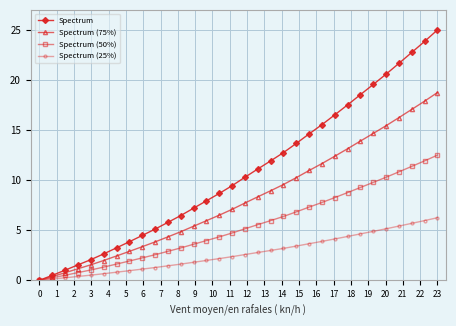

Which series has the largest range (max minus min)?

Spectrum